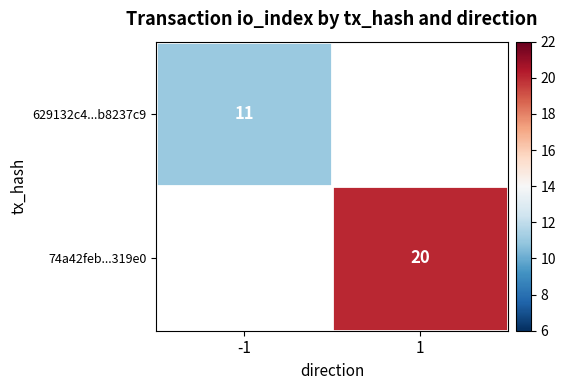

Is the value of 74a42feb...319e0 at 1 greater than the value of 629132c4...b8237c9 at -1?

Yes